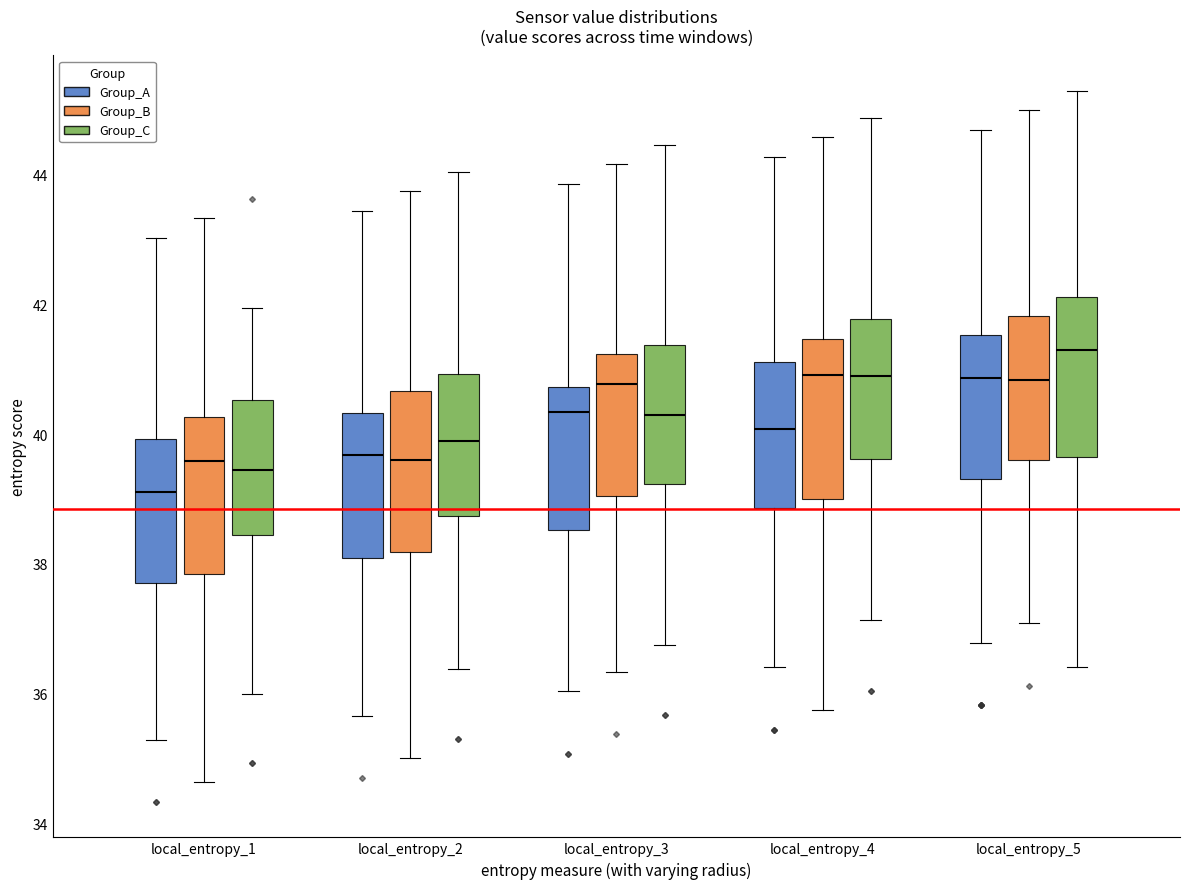

Reading left to right, transcribe this box plot: for each box, give where its median line is, the range the box spans, and where its two whiskers end, as read against the y-axis. The values are not printed on the chart, so give them approximately, as read against the axis.

local_entropy_1 (Group_A): median 39.2, box 37.8 to 40.0, whiskers 35.2 to 43.0
local_entropy_1 (Group_B): median 39.6, box 37.8 to 40.2, whiskers 34.6 to 43.4
local_entropy_1 (Group_C): median 39.4, box 38.4 to 40.6, whiskers 36.0 to 42.0
local_entropy_2 (Group_A): median 39.6, box 38.0 to 40.4, whiskers 35.6 to 43.4
local_entropy_2 (Group_B): median 39.6, box 38.2 to 40.6, whiskers 35.0 to 43.8
local_entropy_2 (Group_C): median 39.8, box 38.8 to 41.0, whiskers 36.4 to 44.0
local_entropy_3 (Group_A): median 40.4, box 38.6 to 40.8, whiskers 36.0 to 43.8
local_entropy_3 (Group_B): median 40.8, box 39.0 to 41.2, whiskers 36.4 to 44.2
local_entropy_3 (Group_C): median 40.2, box 39.2 to 41.4, whiskers 36.8 to 44.4
local_entropy_4 (Group_A): median 40.0, box 38.8 to 41.2, whiskers 36.4 to 44.2
local_entropy_4 (Group_B): median 41.0, box 39.0 to 41.4, whiskers 35.8 to 44.6
local_entropy_4 (Group_C): median 41.0, box 39.6 to 41.8, whiskers 37.2 to 44.8
local_entropy_5 (Group_A): median 40.8, box 39.4 to 41.6, whiskers 36.8 to 44.6
local_entropy_5 (Group_B): median 40.8, box 39.6 to 41.8, whiskers 37.0 to 45.0
local_entropy_5 (Group_C): median 41.2, box 39.6 to 42.2, whiskers 36.4 to 45.2